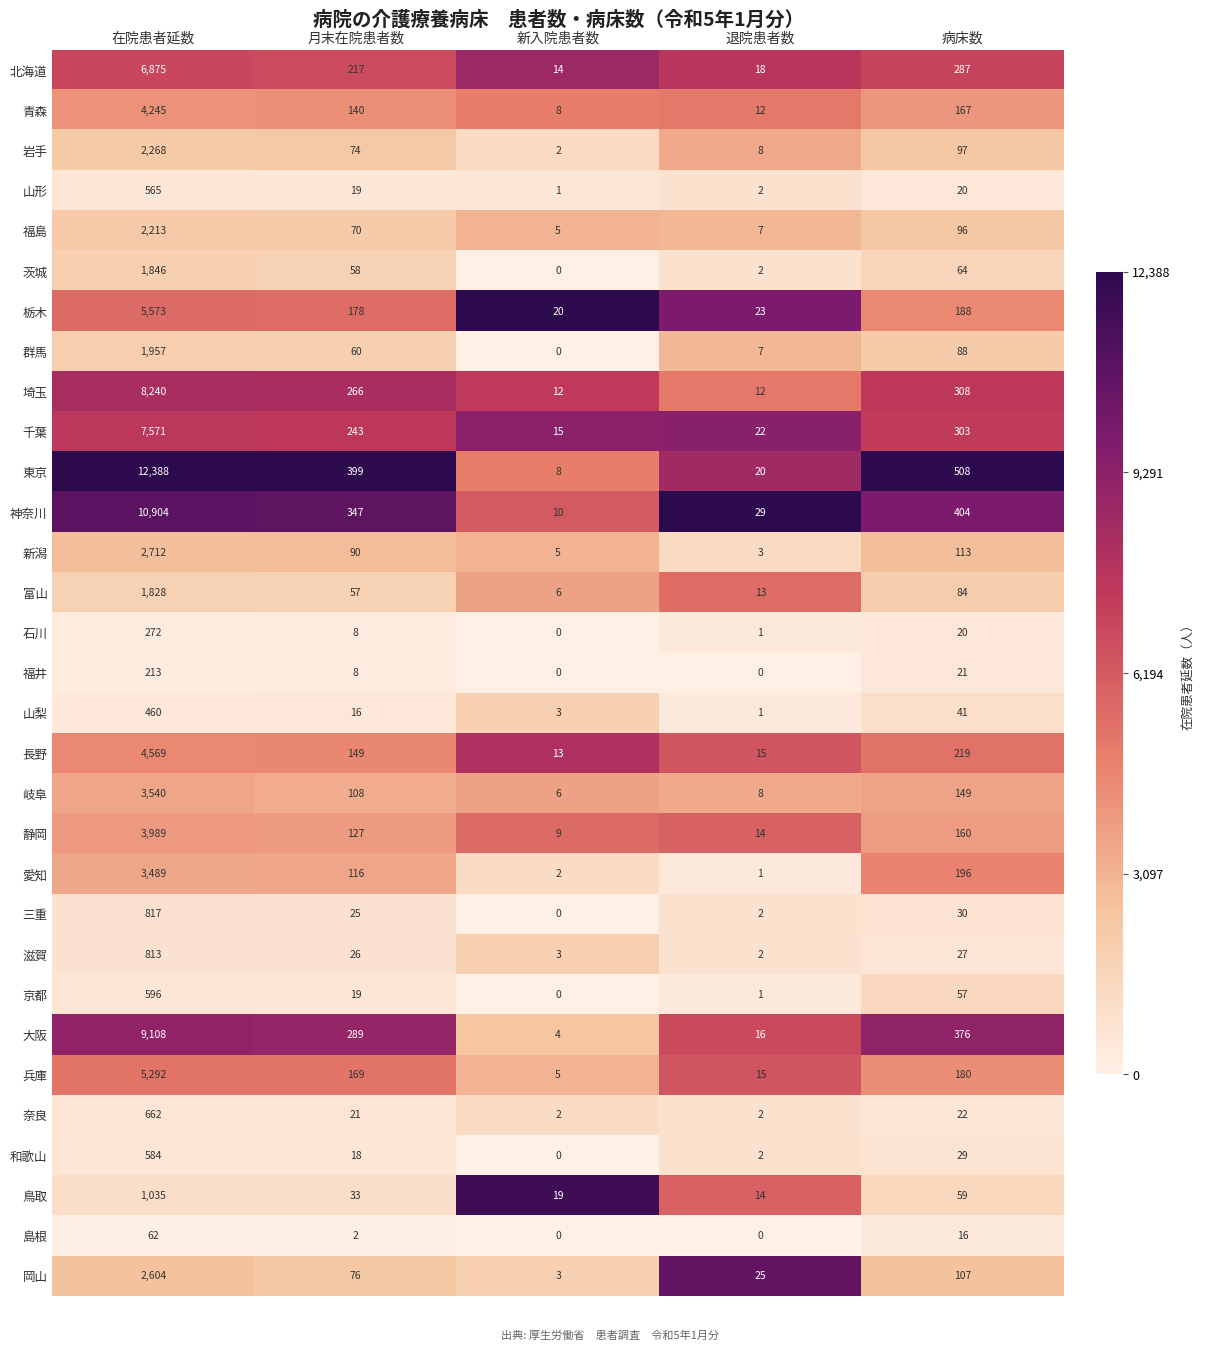

What is the difference between the maximum and second lowest values in the 三重 series?

815